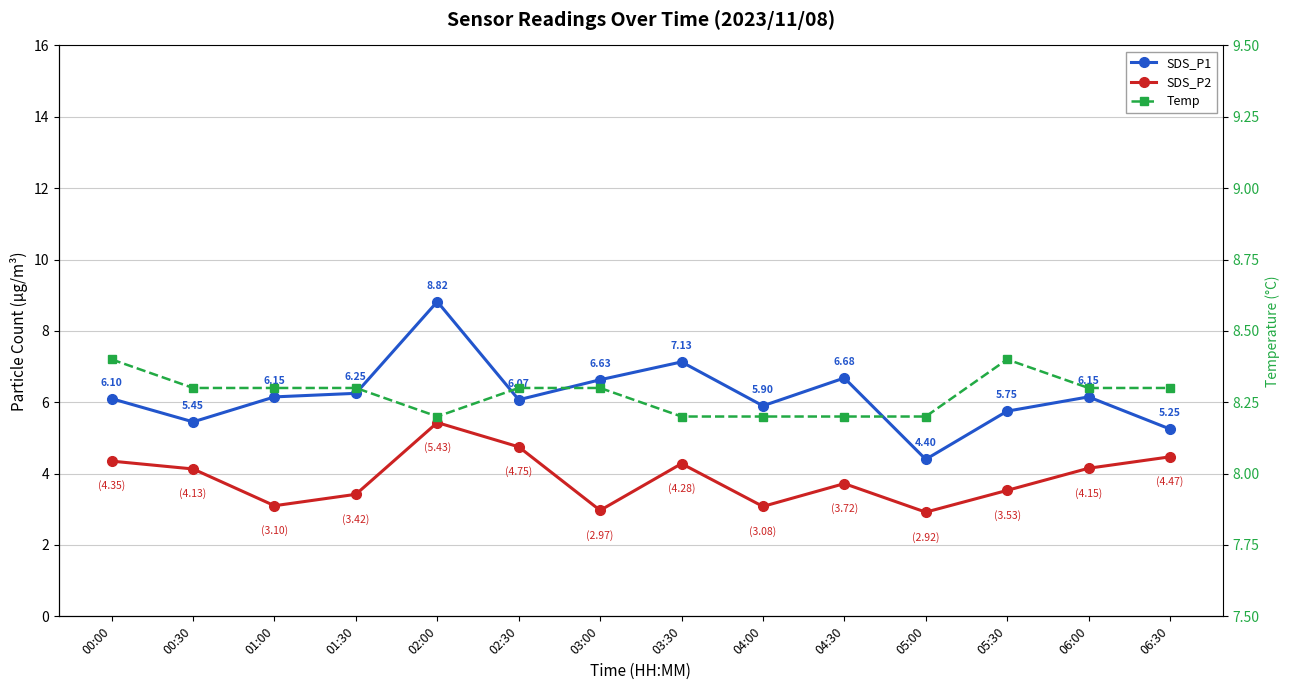

What is the highest value of the Temp series?

8.4